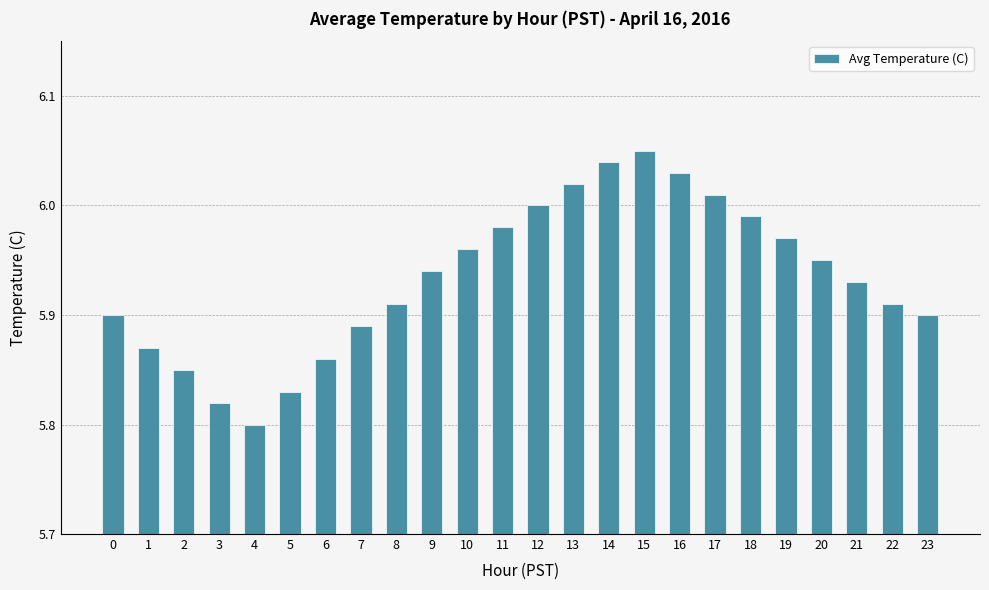

Approximately how many times larger is the value at 20 compared to 21?

1.0